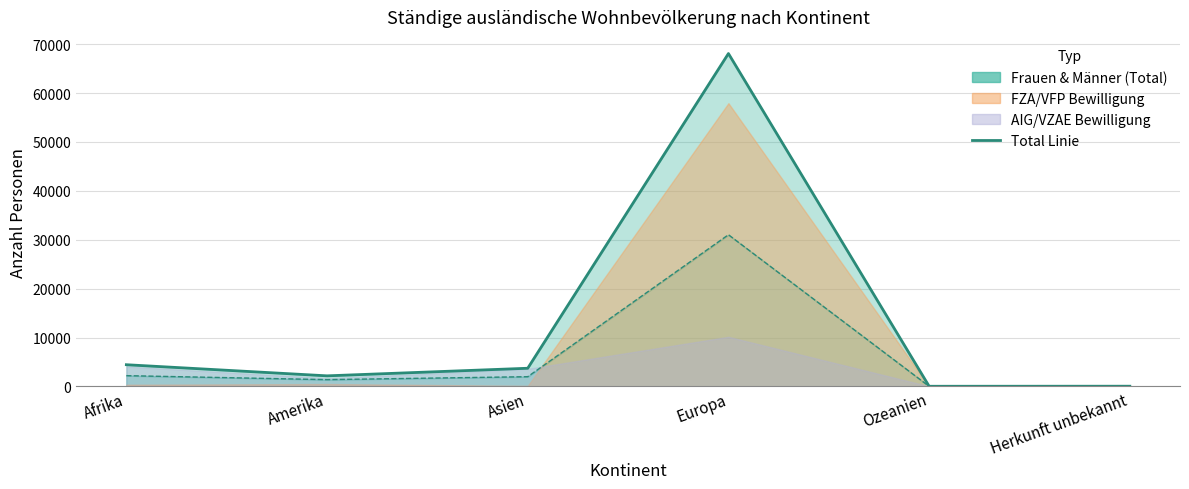

The Frauen Linie series shows 31027 at Europa. True or false?

True